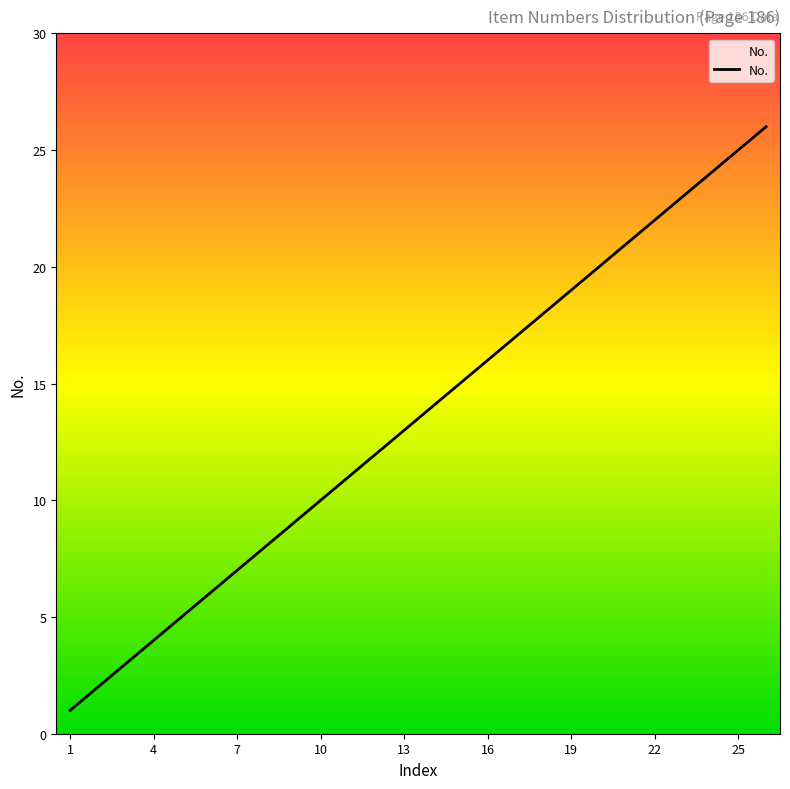

What is the greatest value displayed?

26